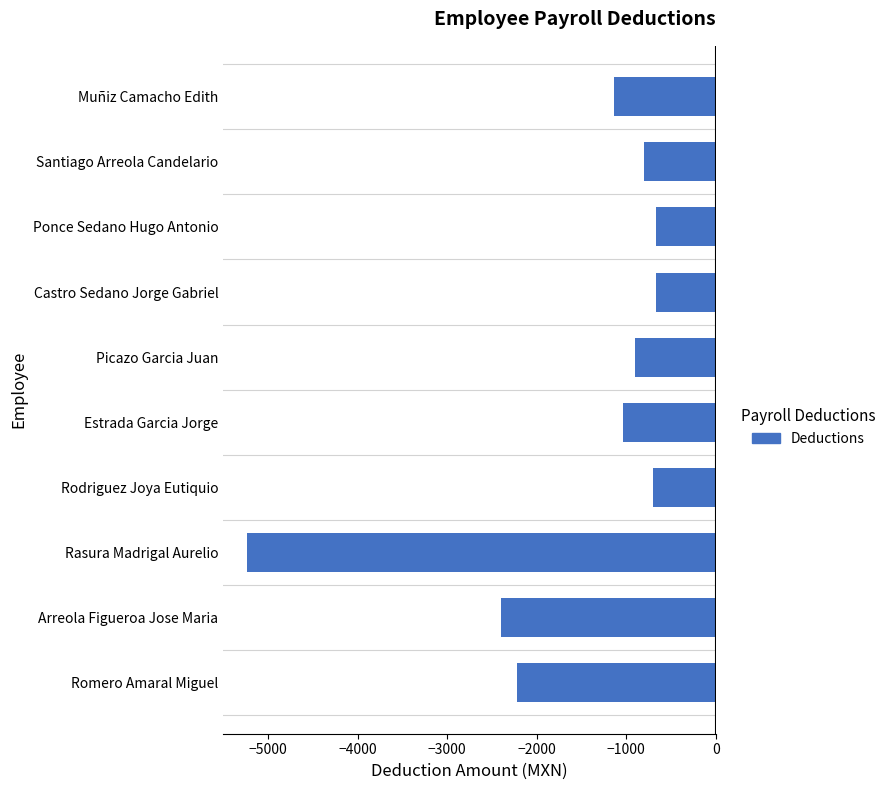

Between Santiago Arreola Candelario and Rasura Madrigal Aurelio, which is larger?

Santiago Arreola Candelario